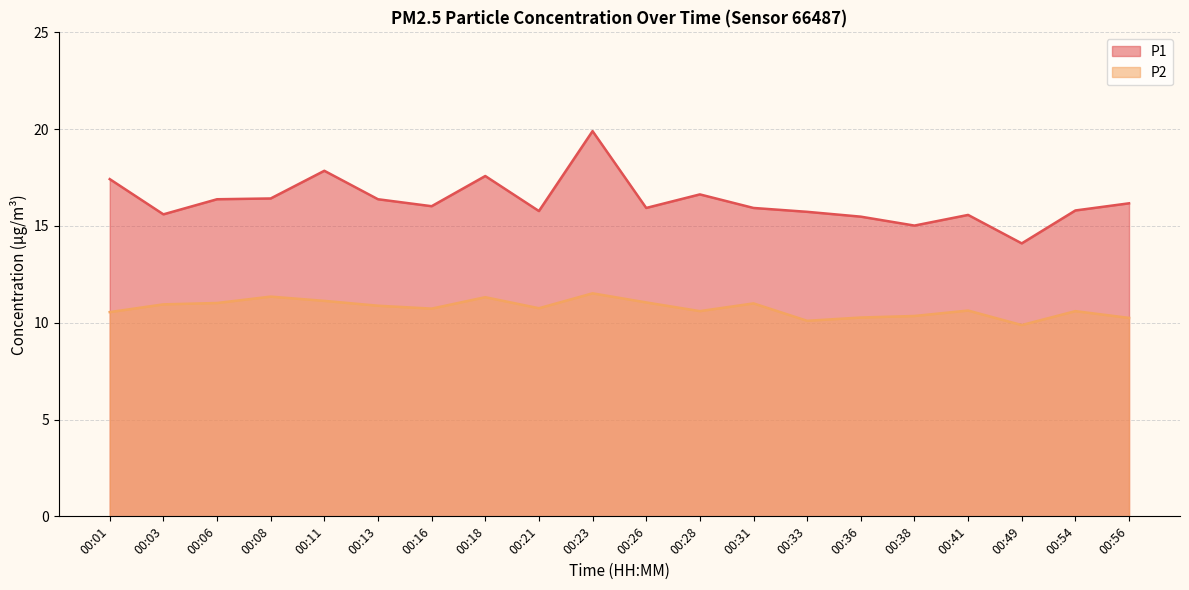

True or false: P1 and P2 cross at least once.

False